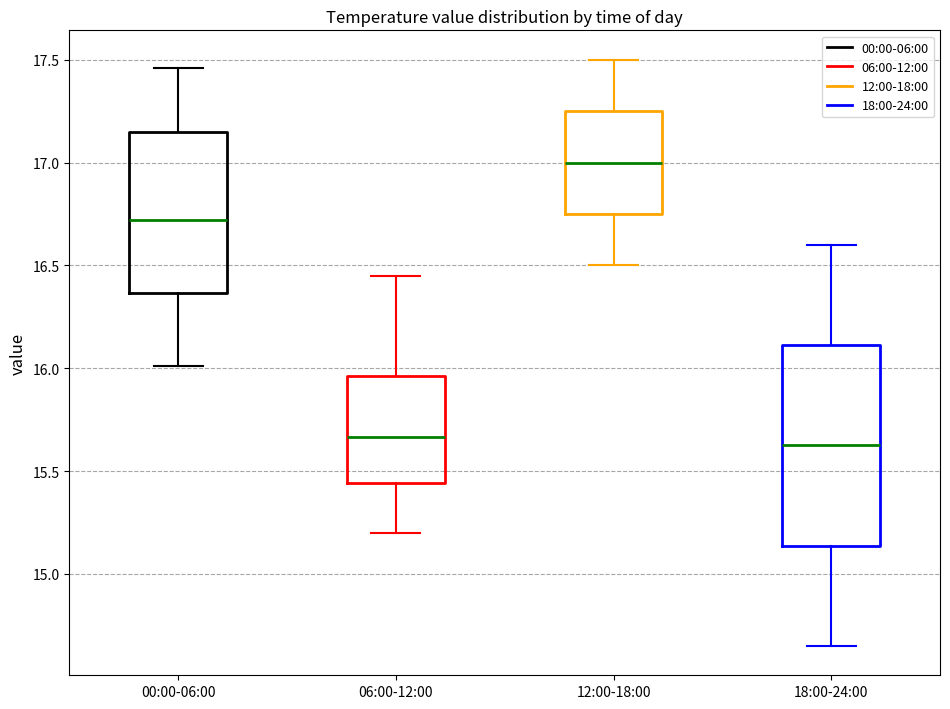

Reading left to right, read every box against the y-axis: the position of its median line, the range the box covers, and the ends of its whiskers. The values are not printed on the chart, so give them approximately, as read against the axis.

00:00-06:00: median 16.70, box 16.35 to 17.15, whiskers 16.00 to 17.45
06:00-12:00: median 15.65, box 15.45 to 15.95, whiskers 15.20 to 16.45
12:00-18:00: median 17.00, box 16.75 to 17.25, whiskers 16.50 to 17.50
18:00-24:00: median 15.65, box 15.15 to 16.10, whiskers 14.65 to 16.60